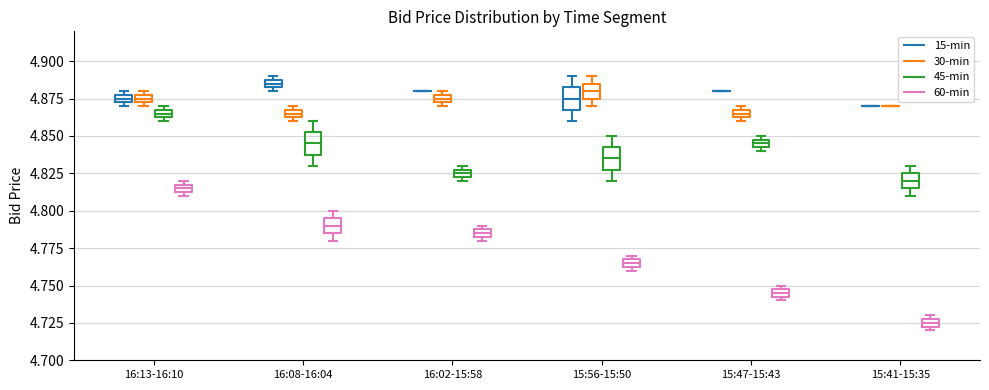

Where is the upper edge of the box for 16:08-16:04 (15-min) on the y-axis? The values are not printed on the chart, so give them approximately, as read against the axis.

4.890